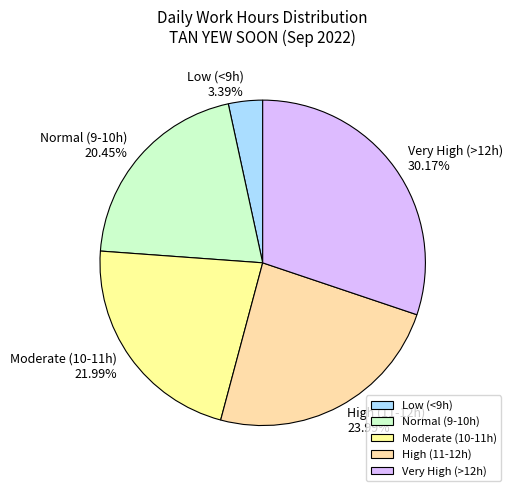

Which slice is the smallest?

Low (<9h)